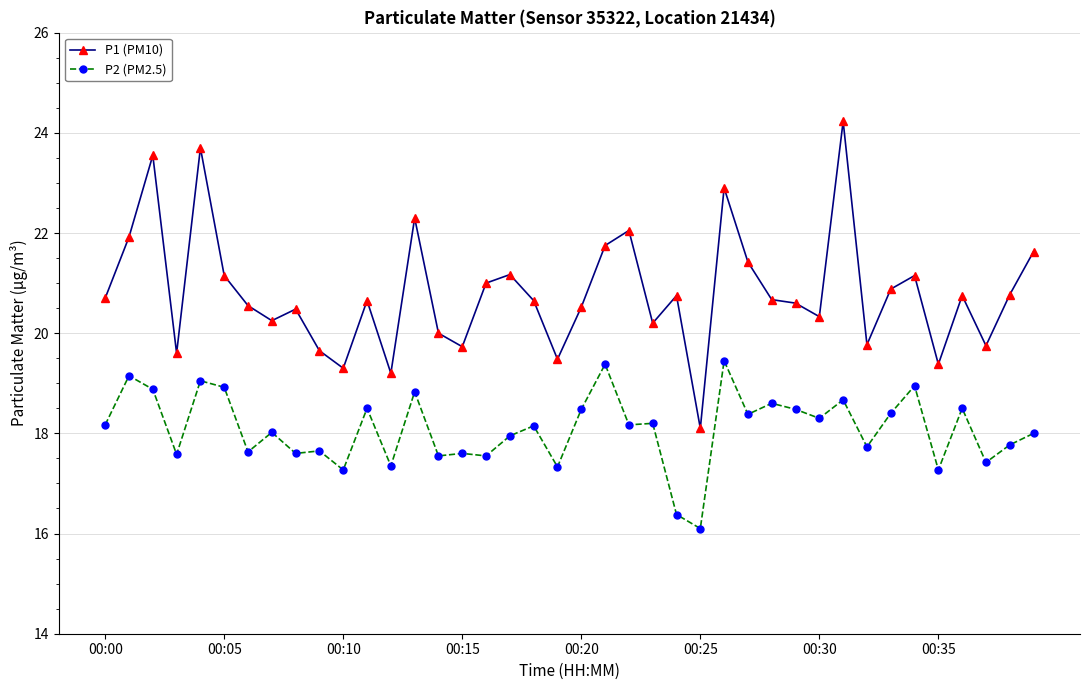

Rank the series by their average value, from lowest to highest.

P2 (PM2.5), P1 (PM10)